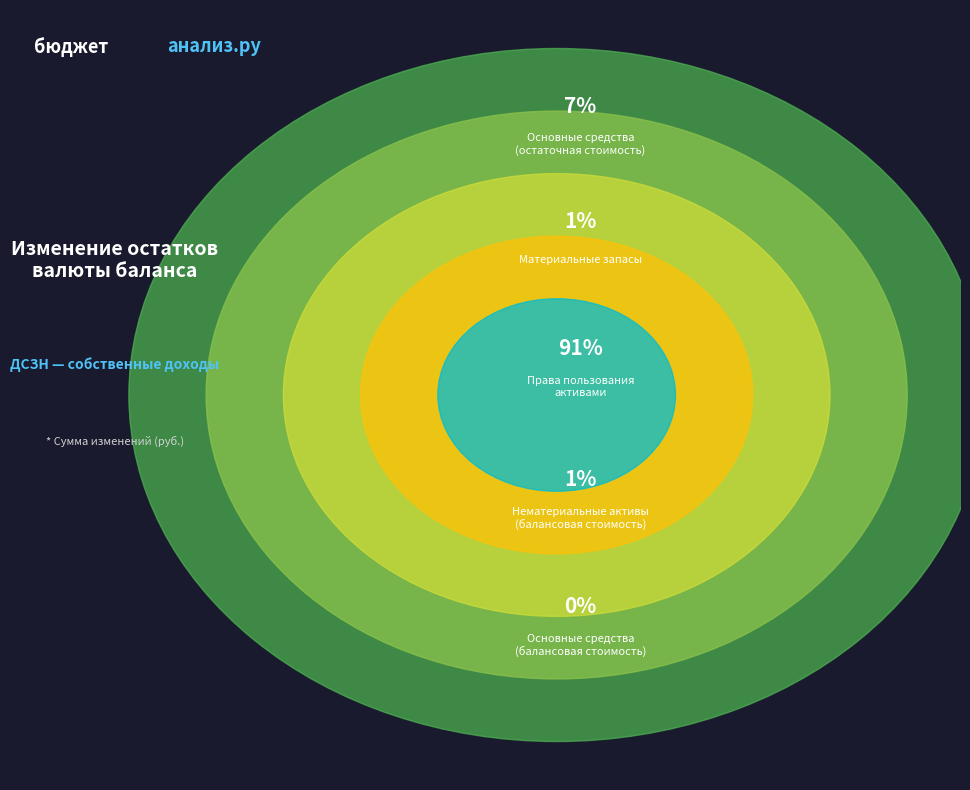

How much of the chart is everything except Права пользования
активами?

9.4%